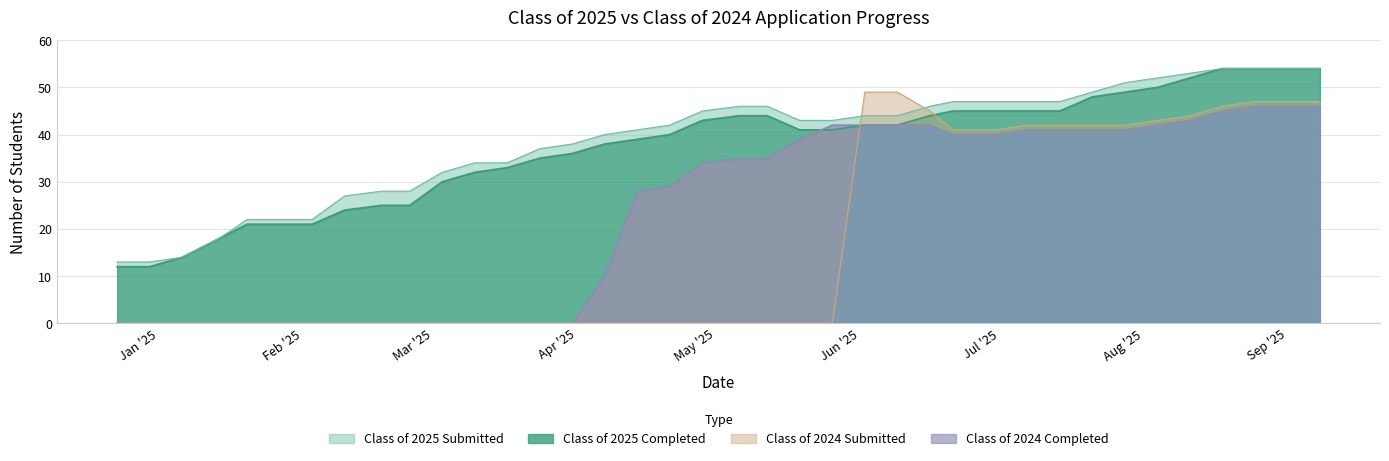

The value of Class of 2025 Completed at 08/11/2025 is 78. True or false?

False